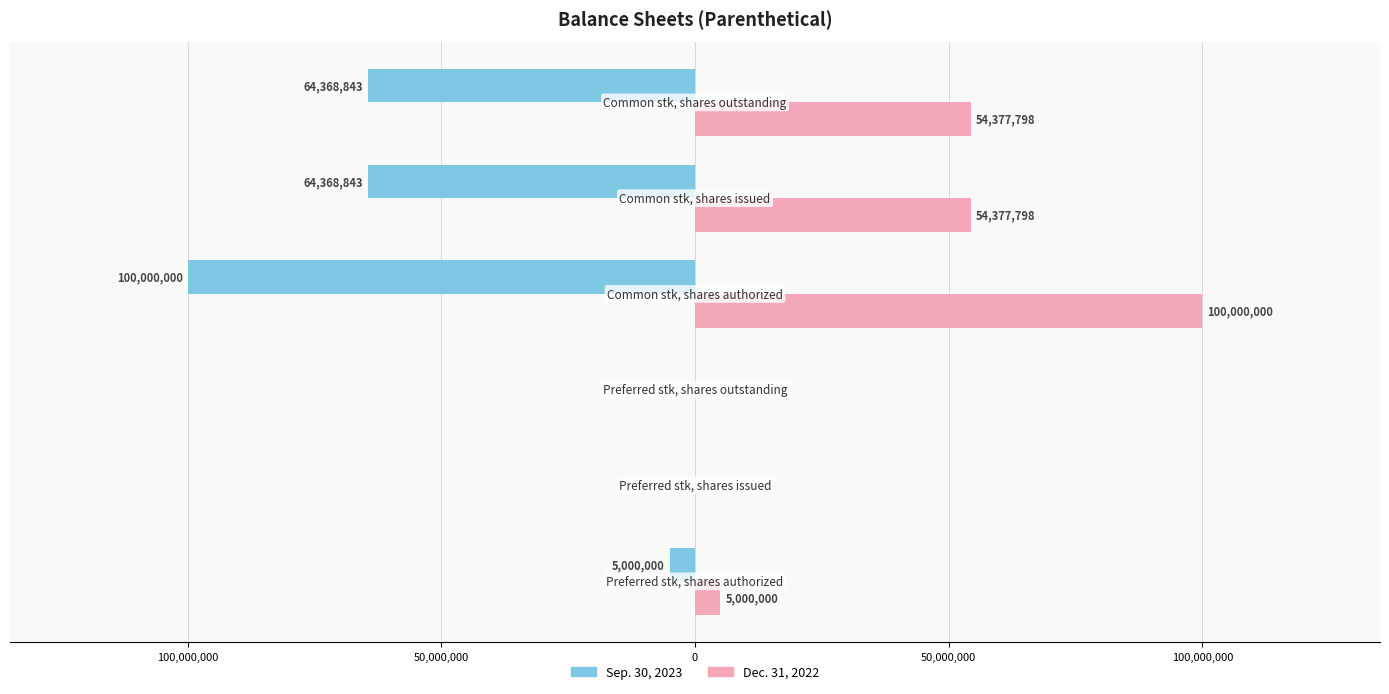

What is the value of the Sep. 30, 2023 bar at the 6th from the left?

-64368843